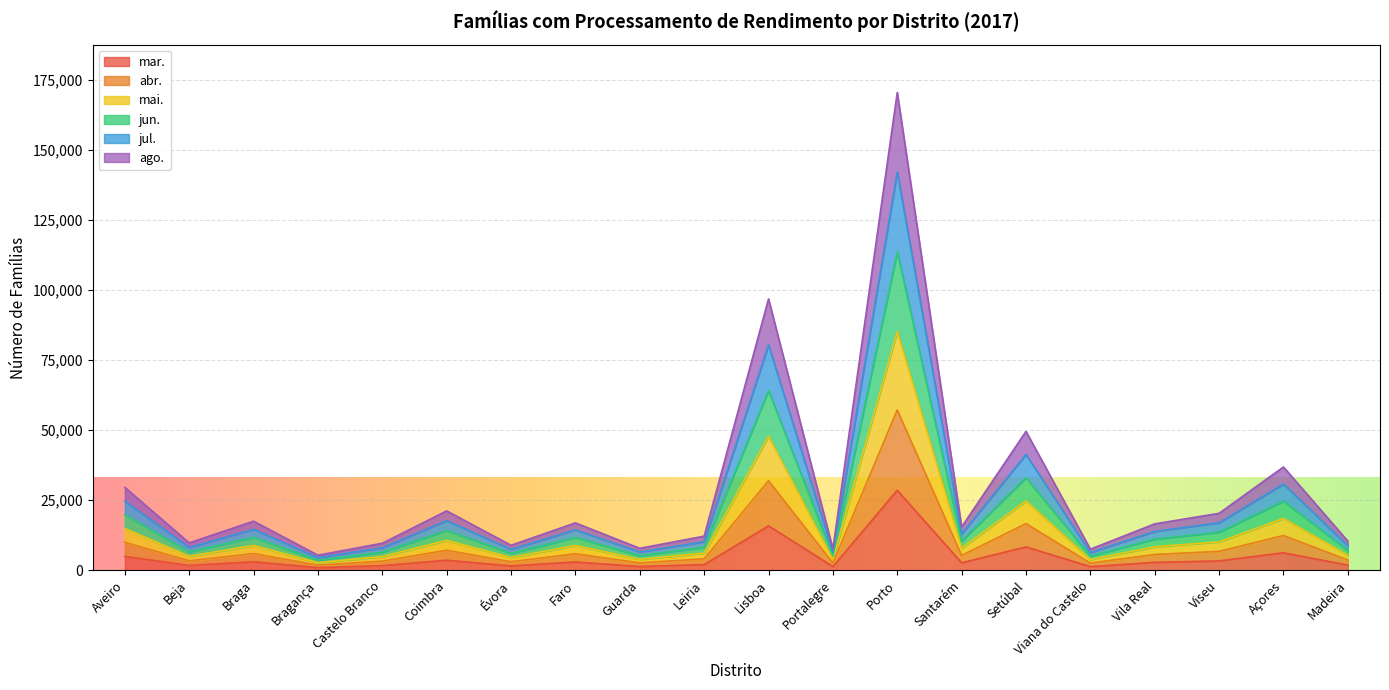

What is the label of the 15th point from the left?

Setúbal